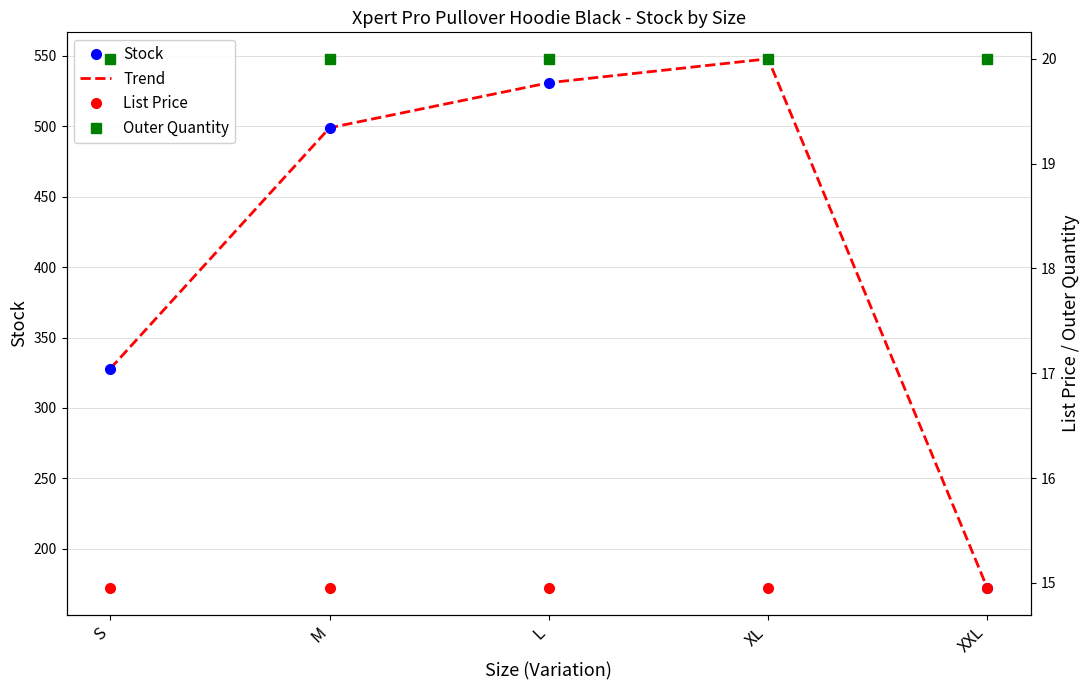

Which series has the largest total across all categories?

Stock